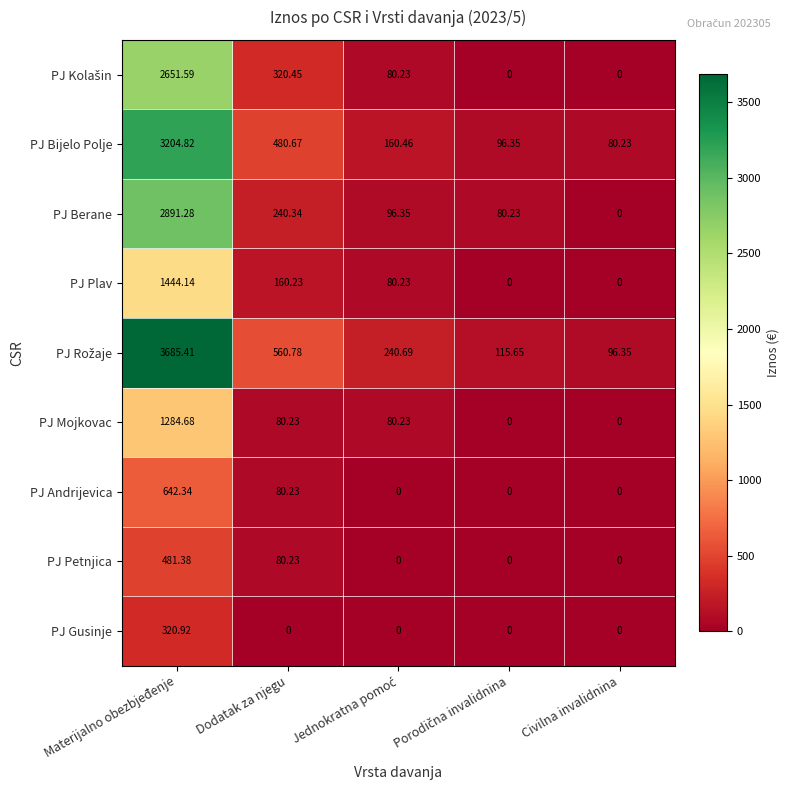

At which label does PJ Mojkovac first exceed 80?

Materijalno obezbjeđenje